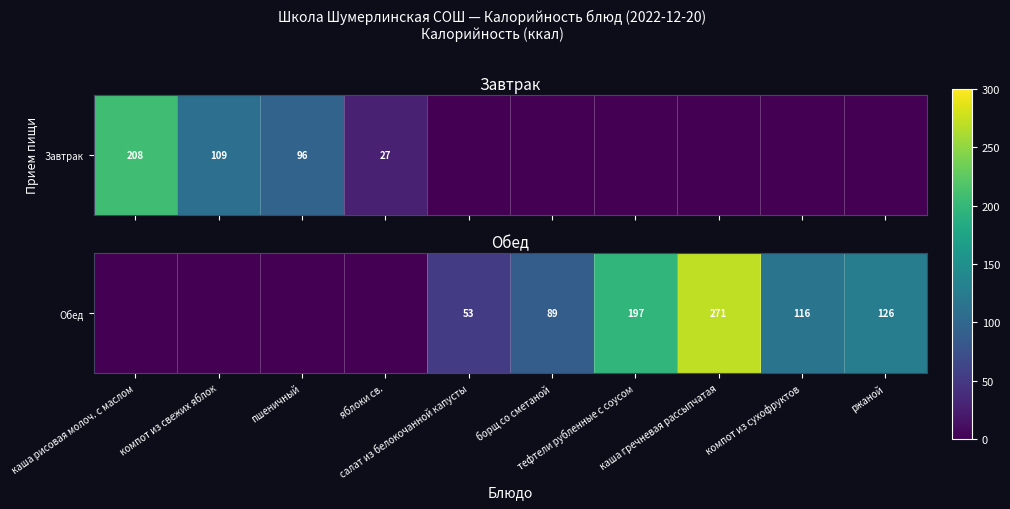

Which category has the lowest value across all series?

каша рисовая молоч. с маслом